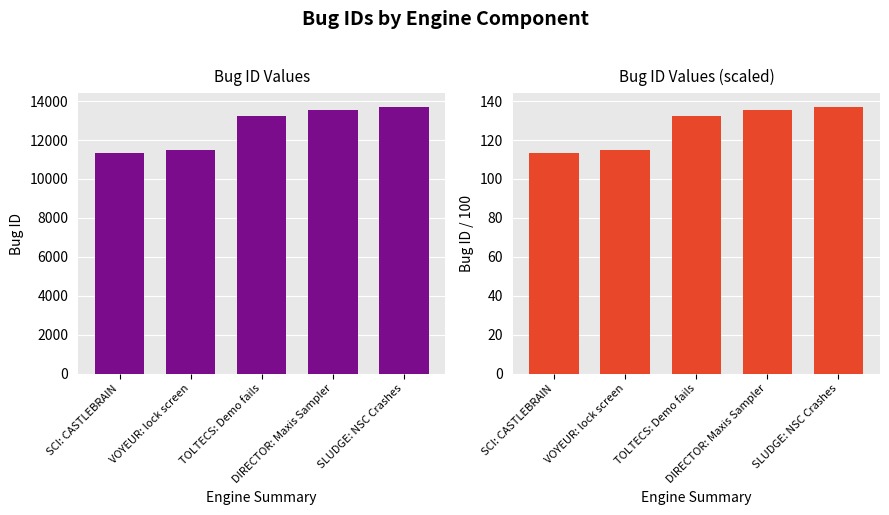

At which label does id (scaled /100) reach its peak?

SLUDGE: NSC Crashes